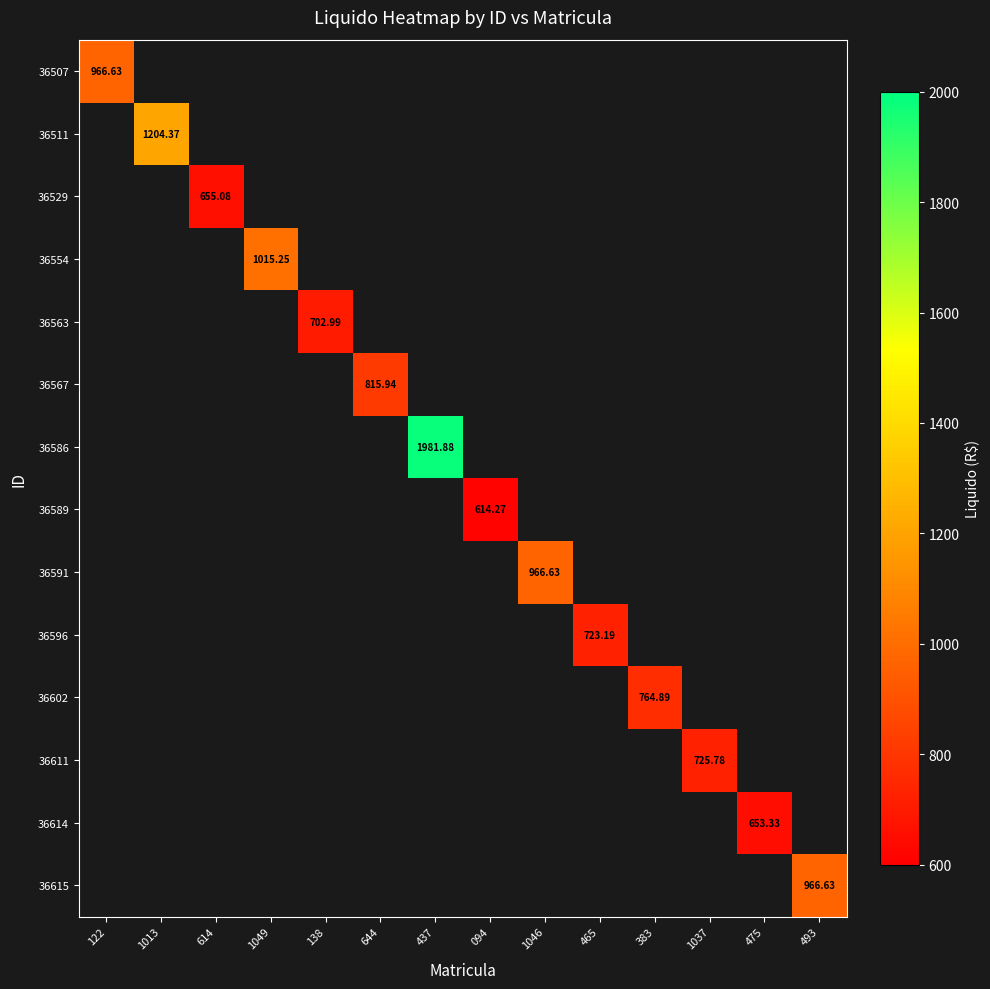

Which category has the lowest value in the 36507 series?

122